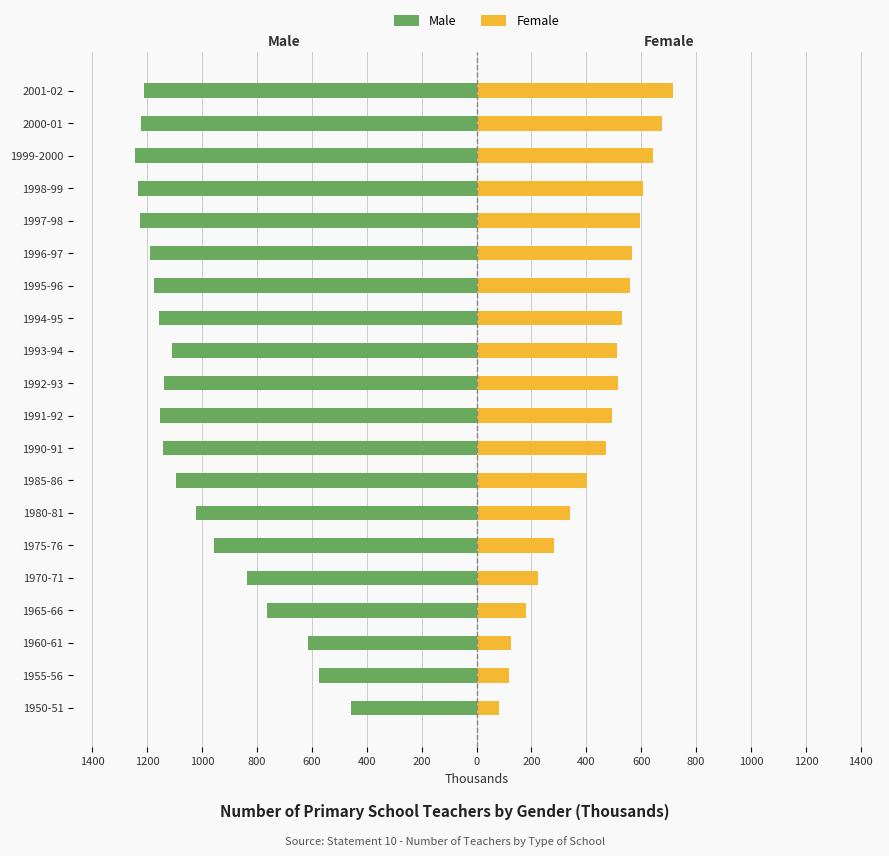

How many data points does each series have?

20